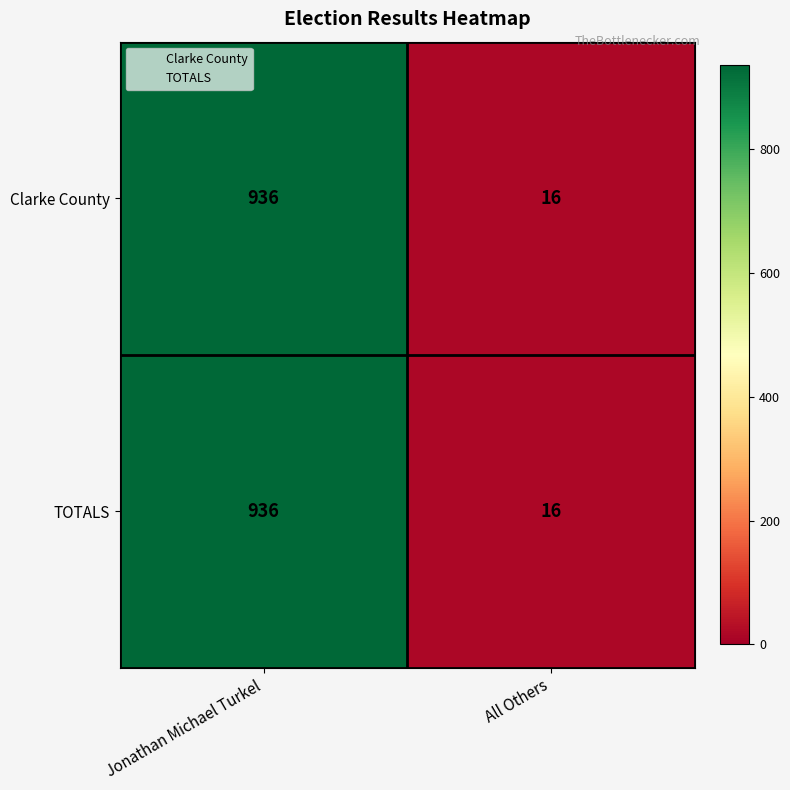

How many distinct data groups are displayed?

2